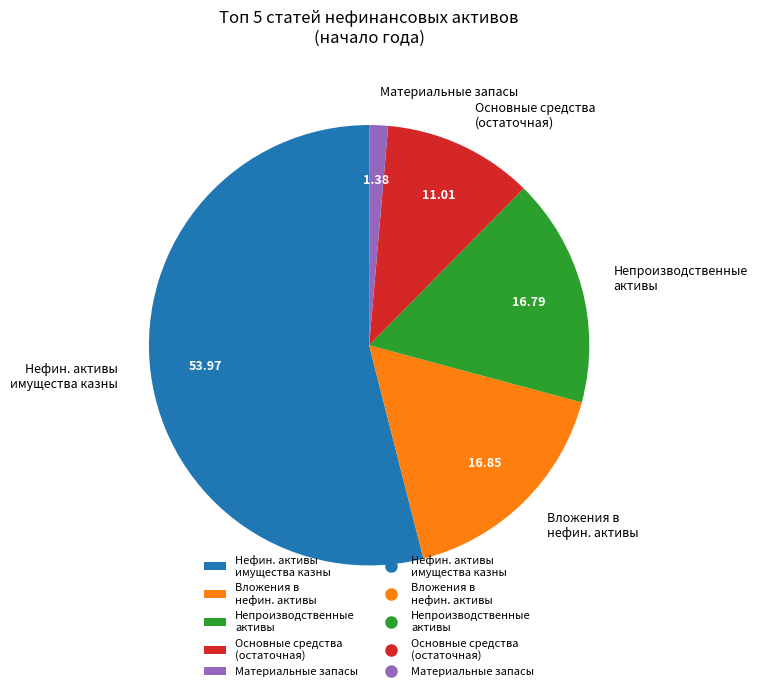

Is there any slice that represents more than half of the pie?

Yes